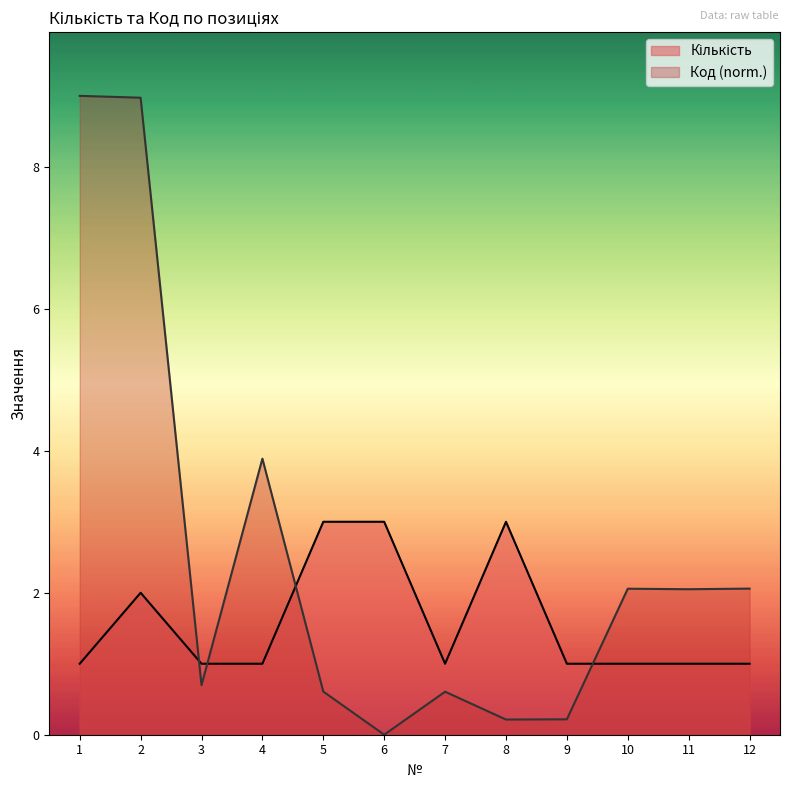

What is the total value across all series at 11?

3.0